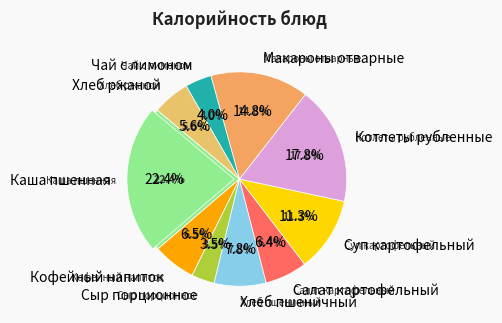

Does Котлеты рубленные account for over 50% of the chart?

No